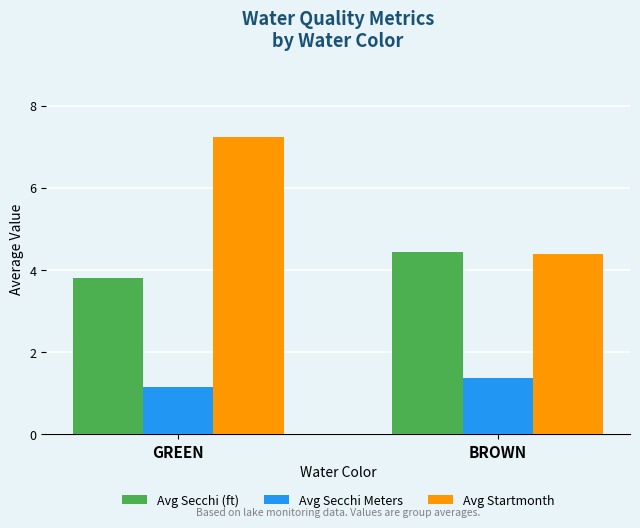

Does the chart contain any negative values?

No